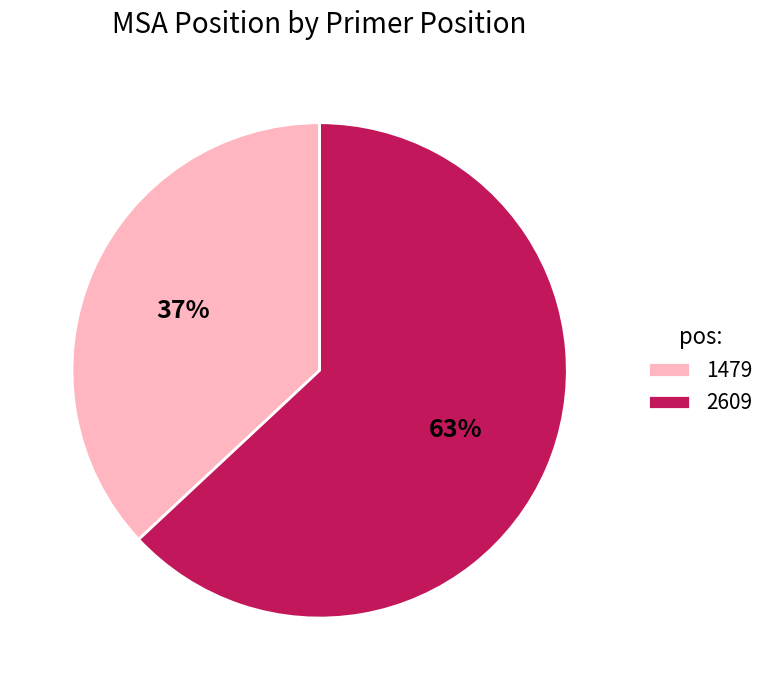

The 2609 slice represents 63% of the pie. True or false?

True